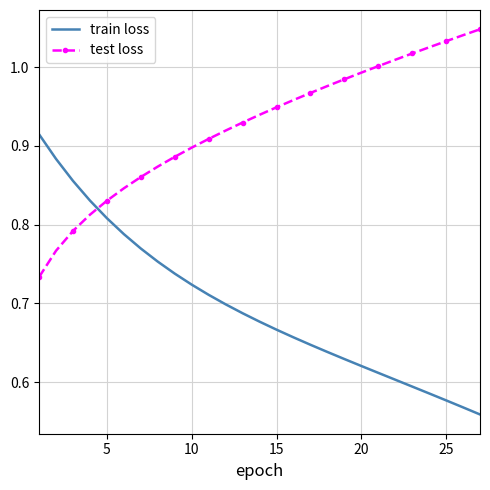

How many intersections are there between train loss and test loss?

1